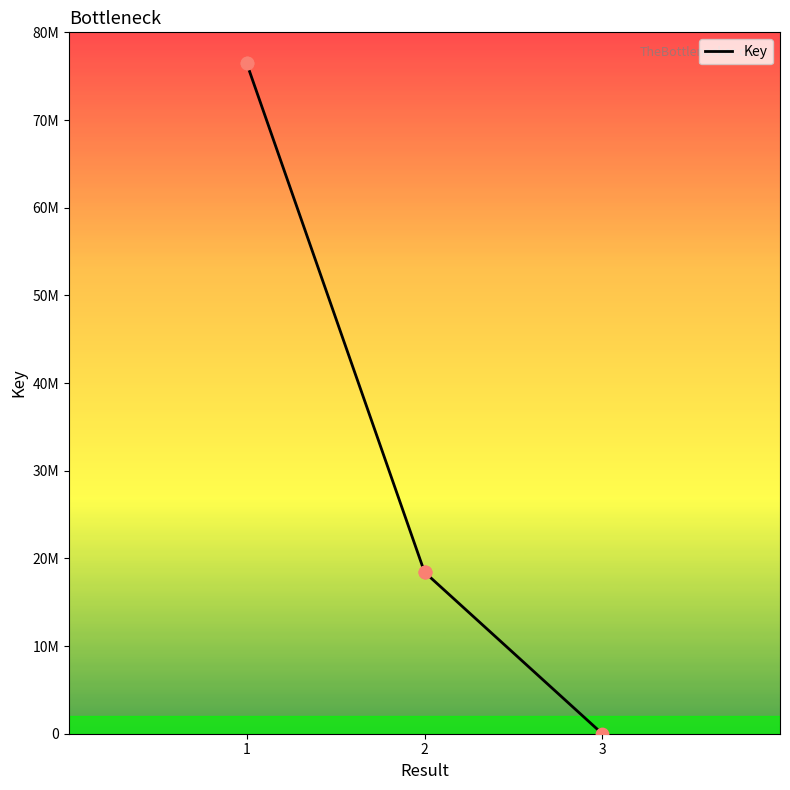

Which has a higher value, 3 or 2?

2